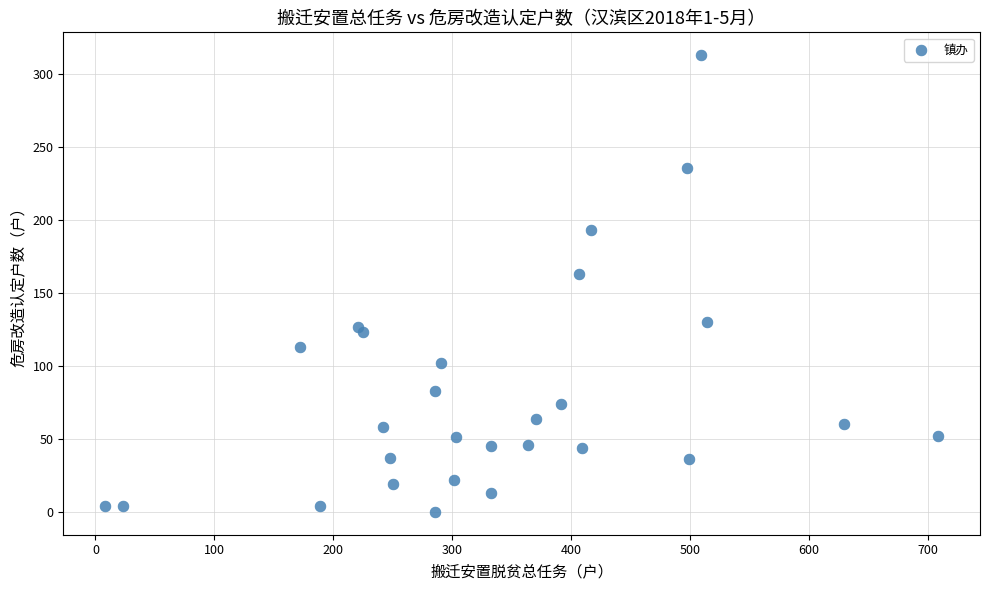

What is the range of Y values (max minus min)?

313